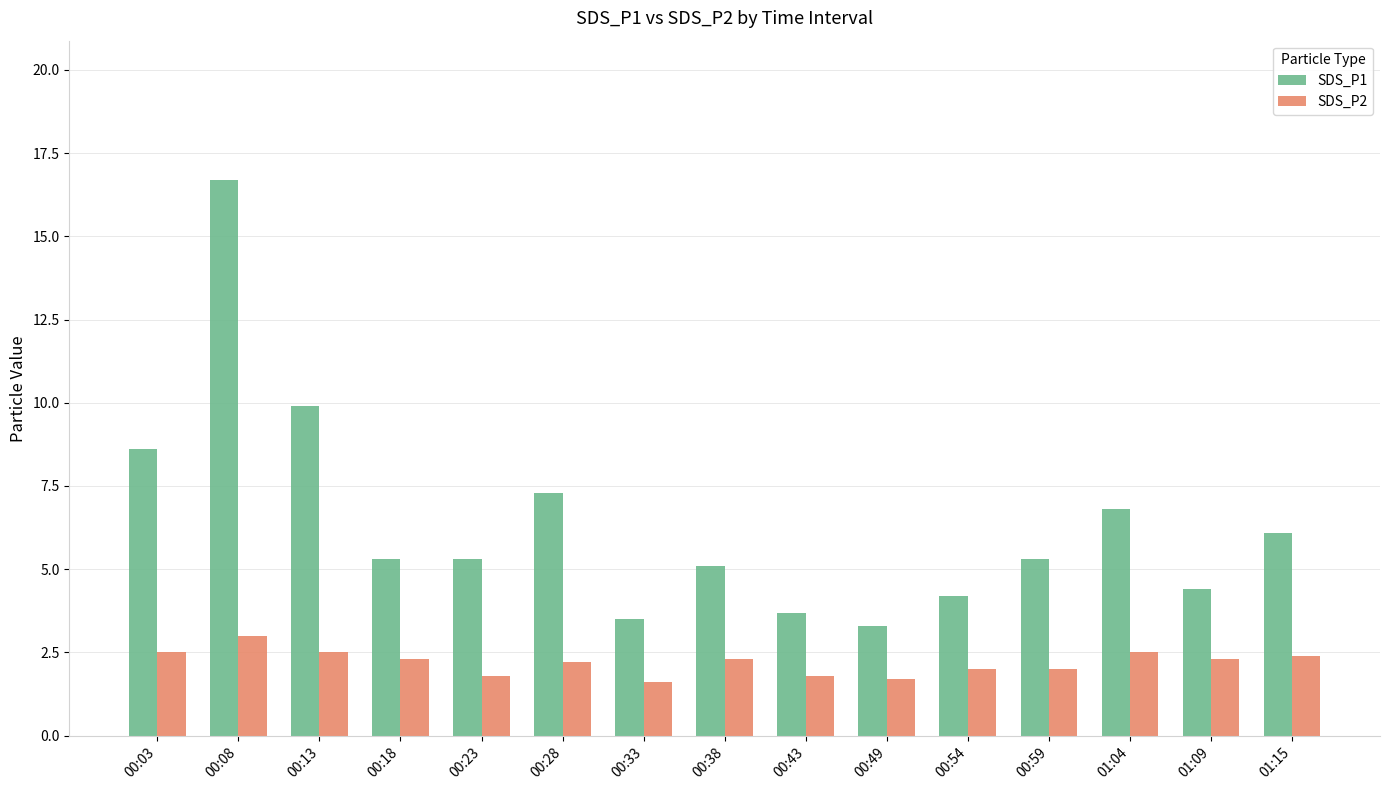

How many distinct data groups are displayed?

2